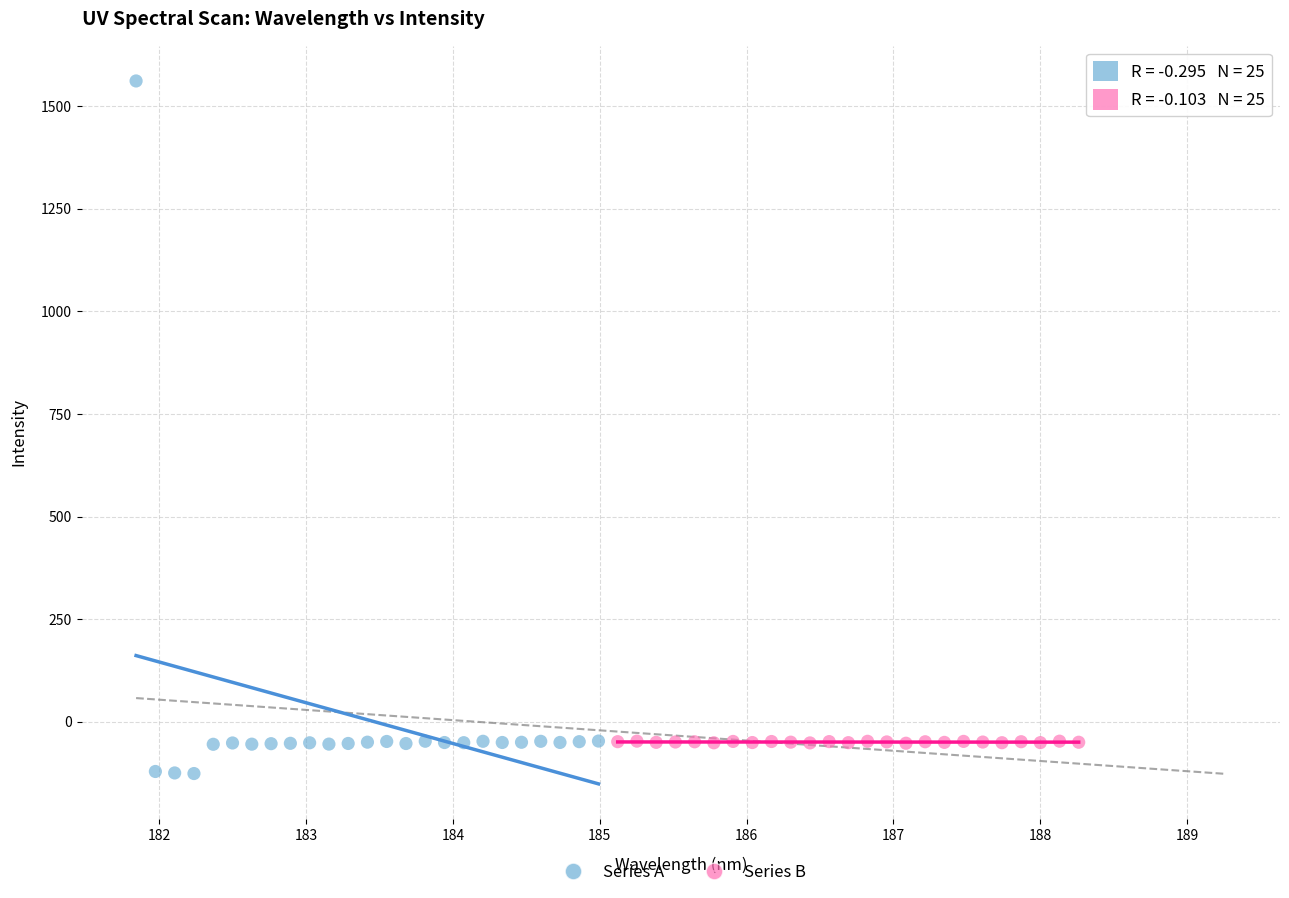

What are all the series names shown in the legend?

Series A, Series B